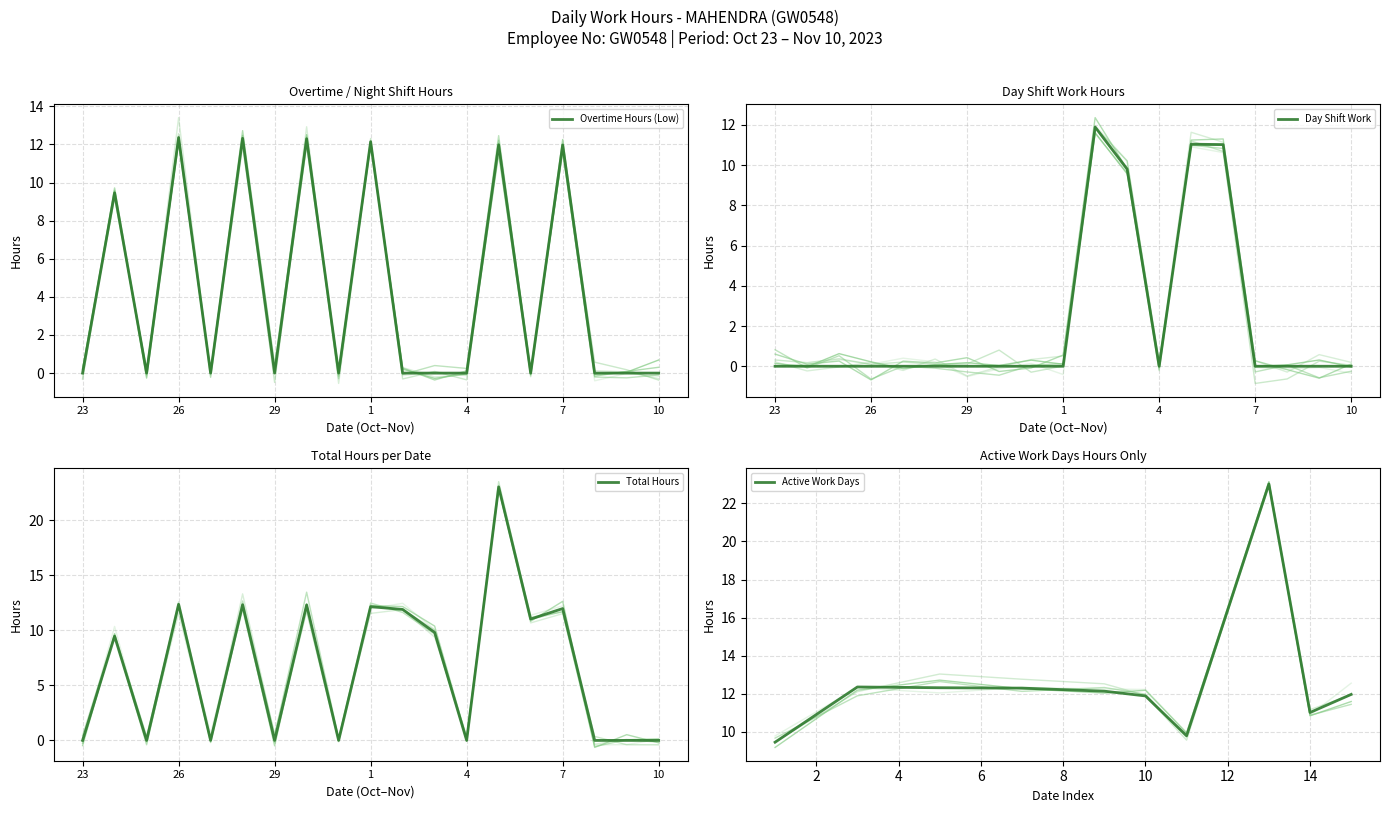

How many times do Day Shift Work and Overtime Hours (Low) cross each other?

3